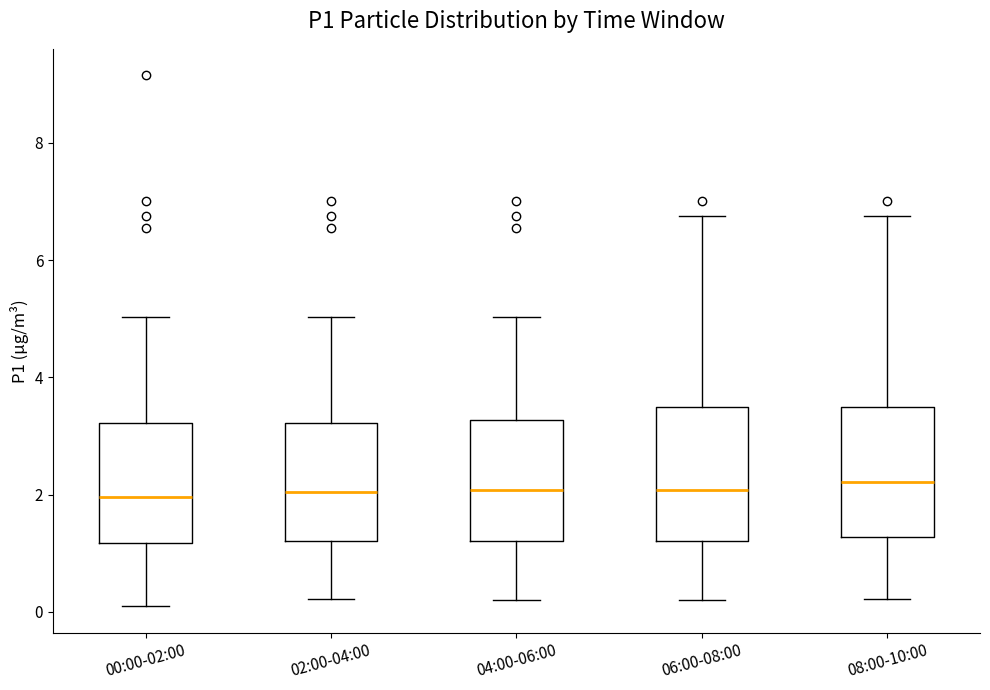

Where does the median line of the box for 06:00-08:00 sit on the y-axis? The values are not printed on the chart, so give them approximately, as read against the axis.

2.0